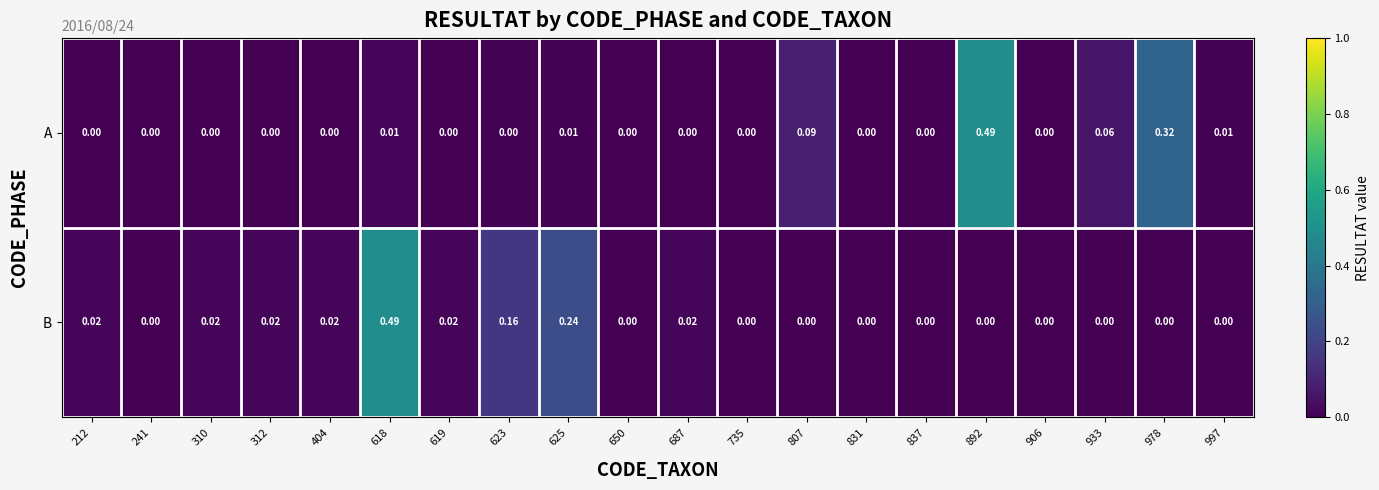

Which series changed the most between 625 and 735?

B